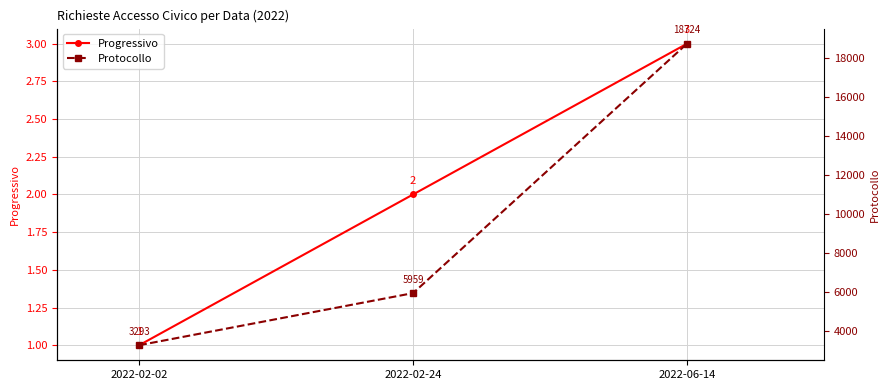

What is the value of the Progressivo point at the 1st from the left?

1